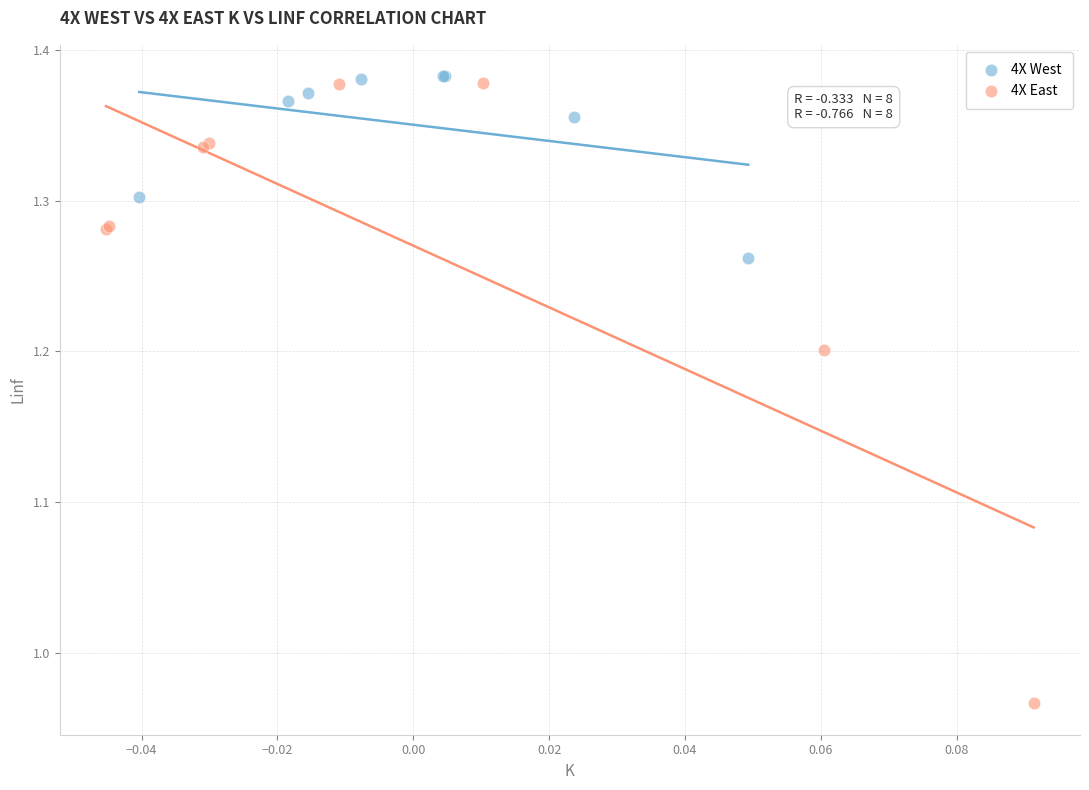

Which series reaches the minimum Y coordinate?

4X East